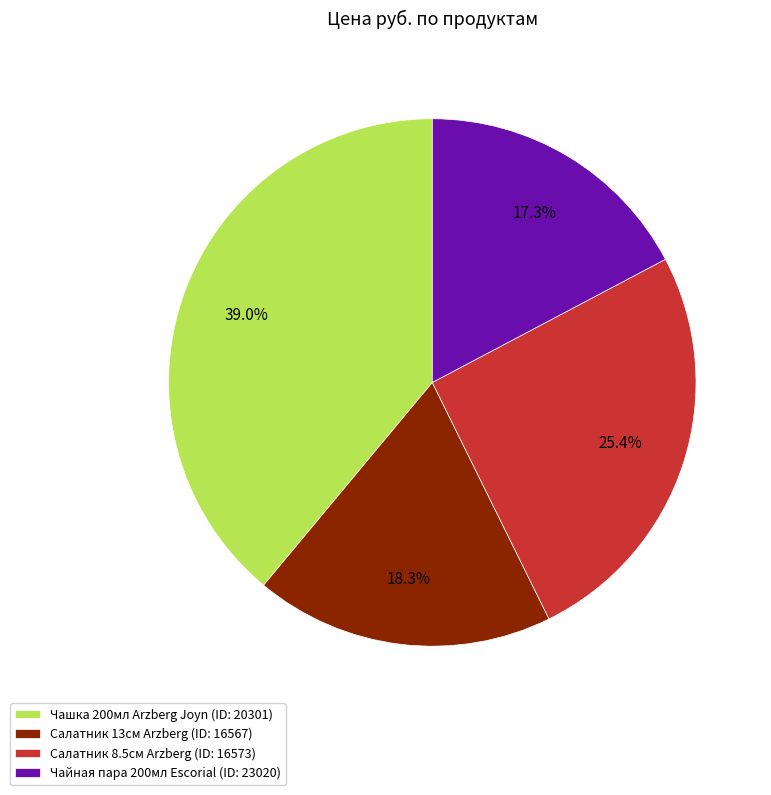

Rank the categories by value from highest to lowest.

Чашка 200мл Arzberg Joyn (ID: 20301), Салатник 8.5см Arzberg (ID: 16573), Салатник 13см Arzberg (ID: 16567), Чайная пара 200мл Escorial (ID: 23020)